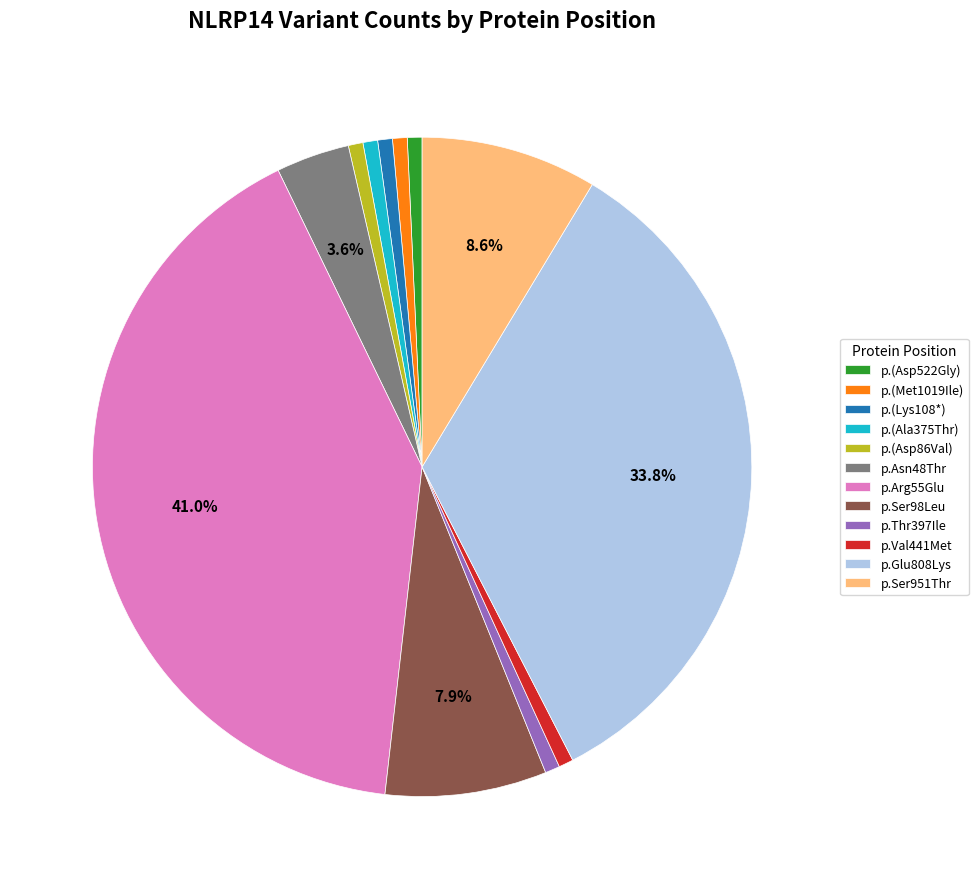

Is there a majority slice in this chart?

No